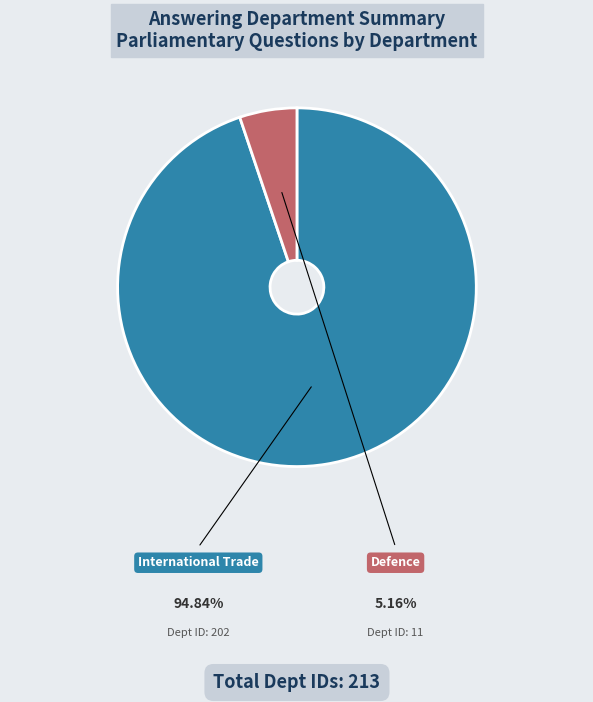

To the nearest percent, what portion does International Trade represent?

95%